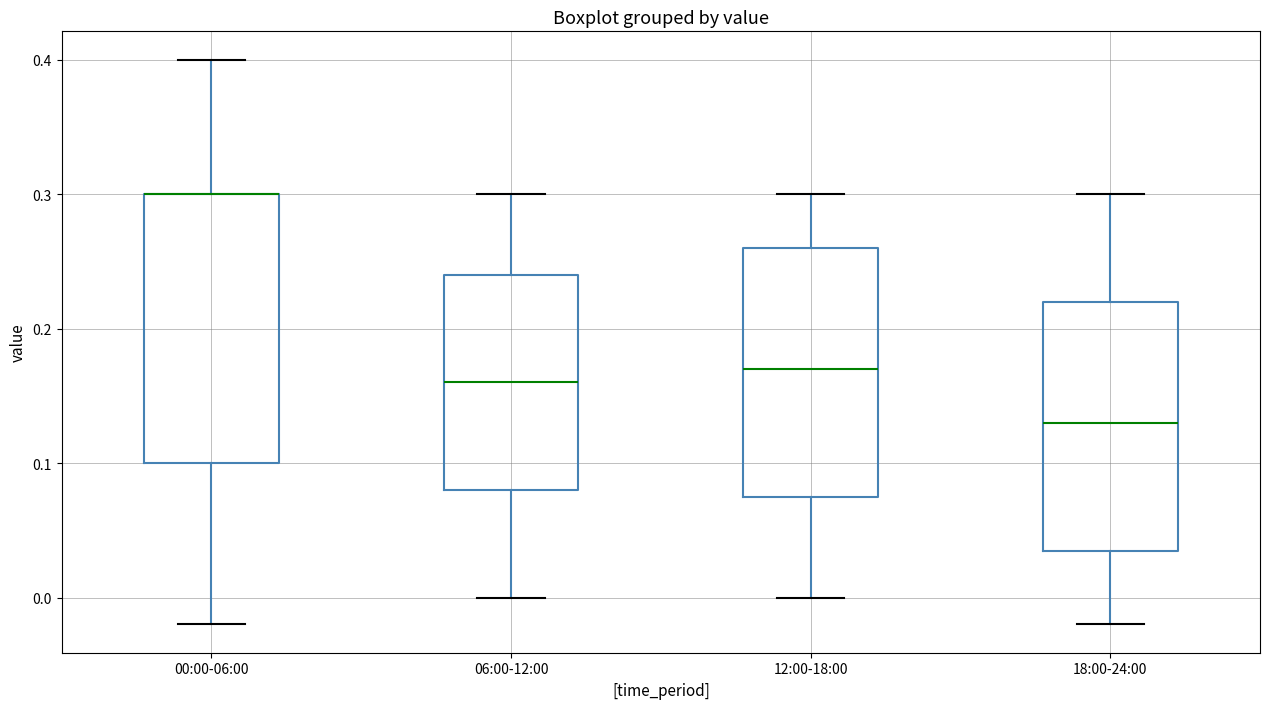

Where does the lower whisker of the box for 06:00-12:00 end on the y-axis? The values are not printed on the chart, so give them approximately, as read against the axis.

0.00